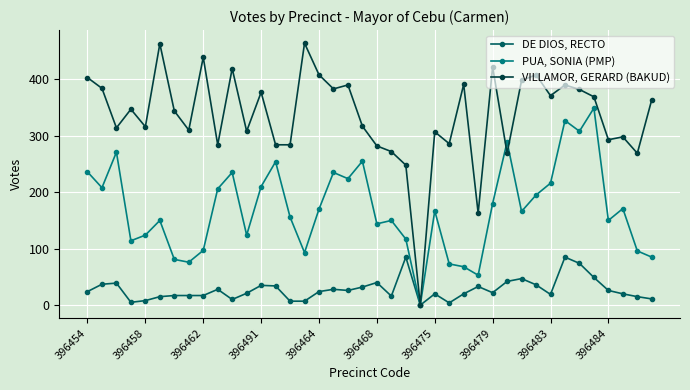

Which series has the largest total across all categories?

VILLAMOR, GERARD (BAKUD)